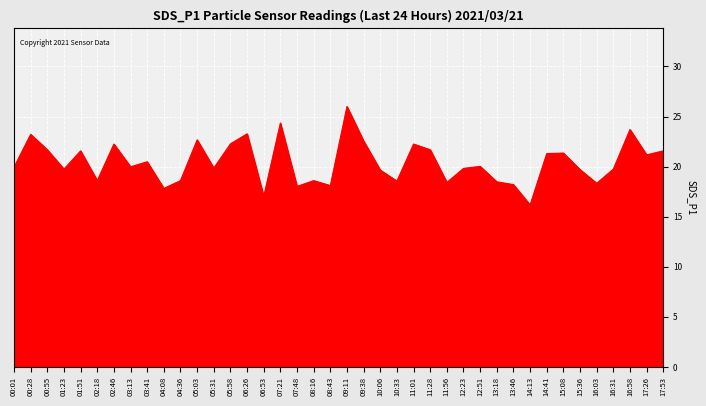

What is the difference between the values at 05:31 and 05:03?

2.8